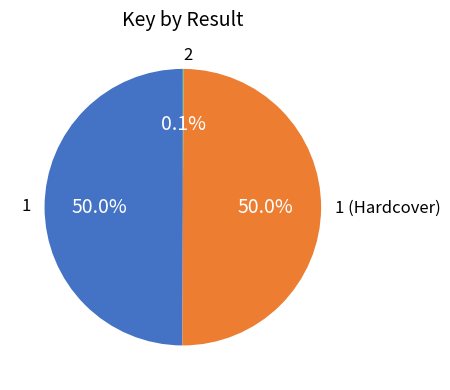

Is it true that 1 is 50% of the pie?

True